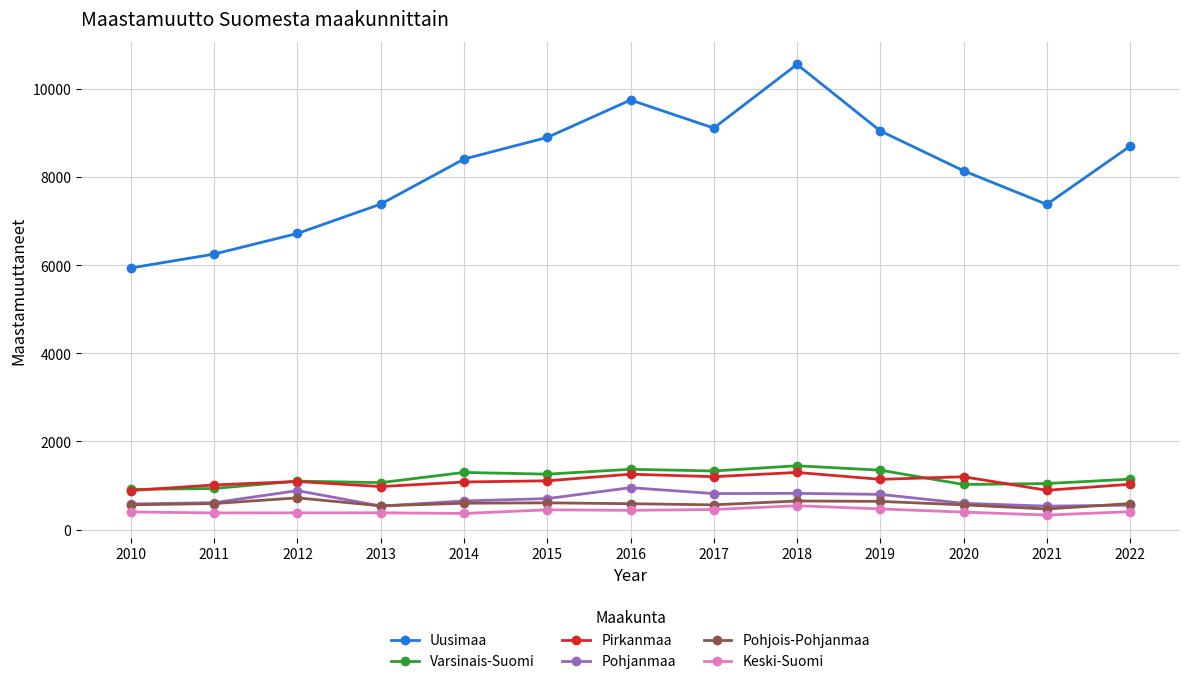

What is the difference between the maximum and minimum values in the Varsinais-Suomi series?

537